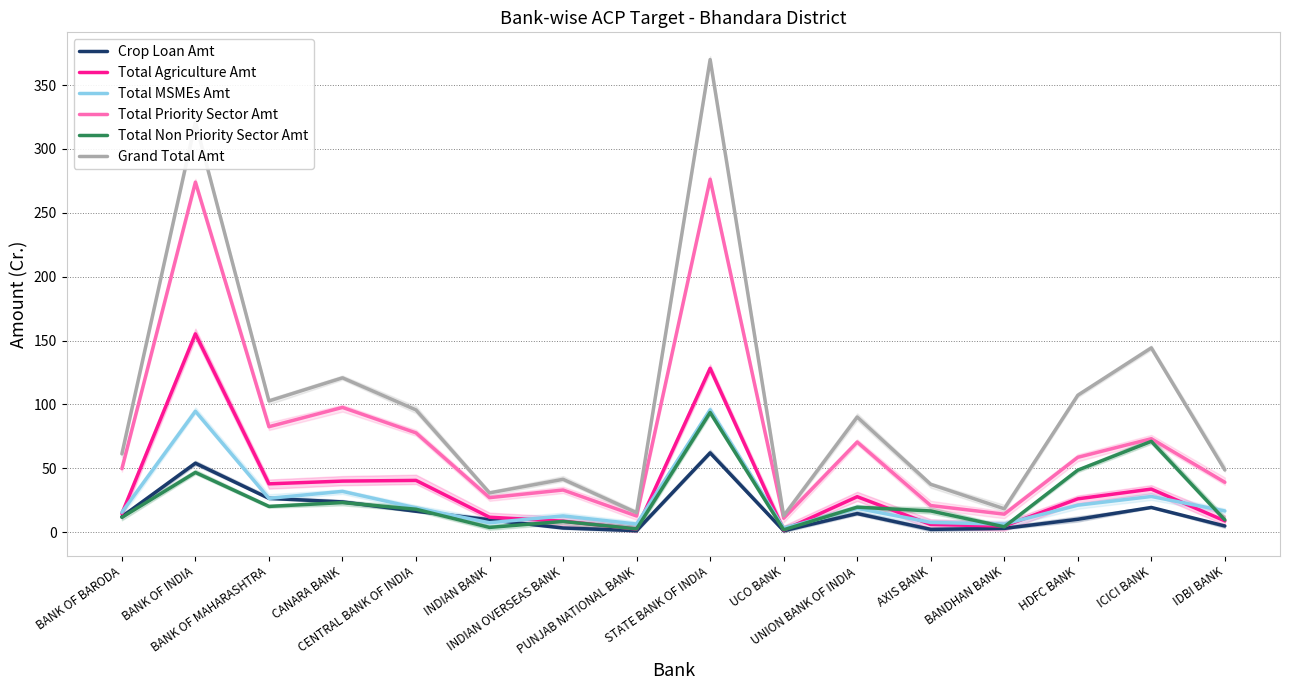

What is the maximum value for Crop Loan Amt?

62.1